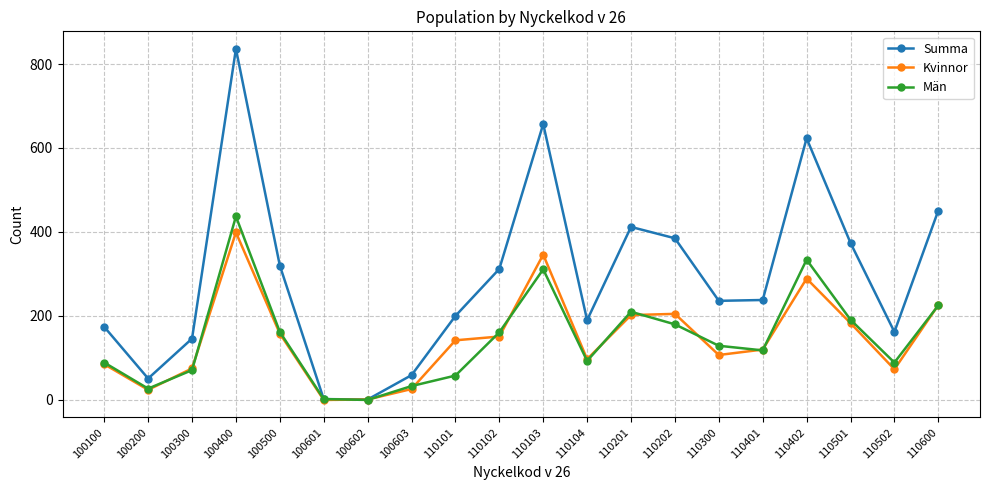

What is the spread (max minus min) of values at 110202?

205